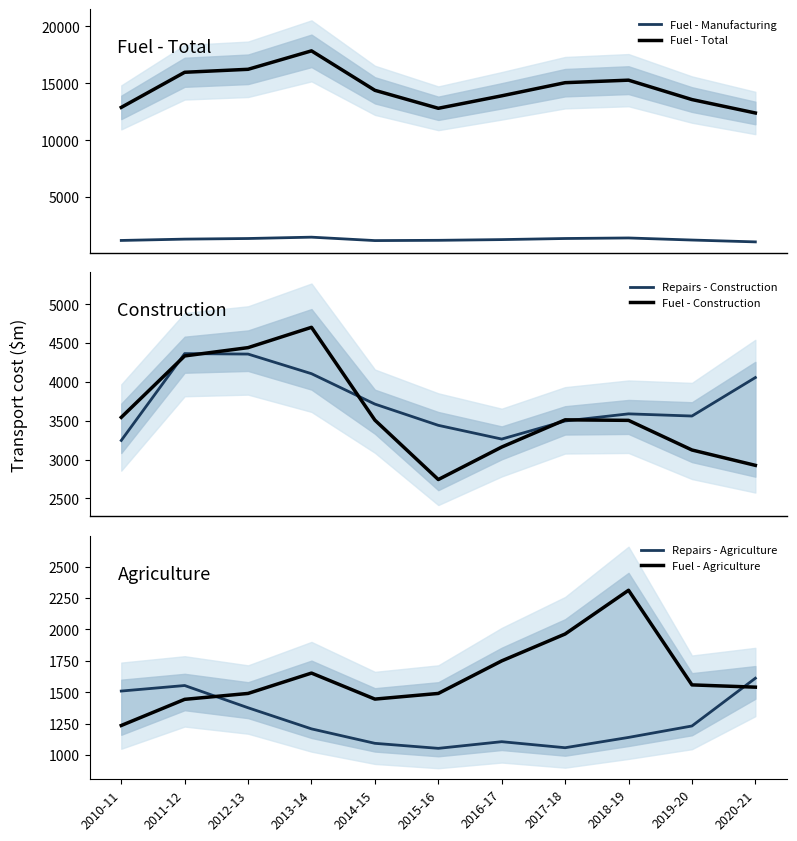

How many lines are shown in the chart?

6